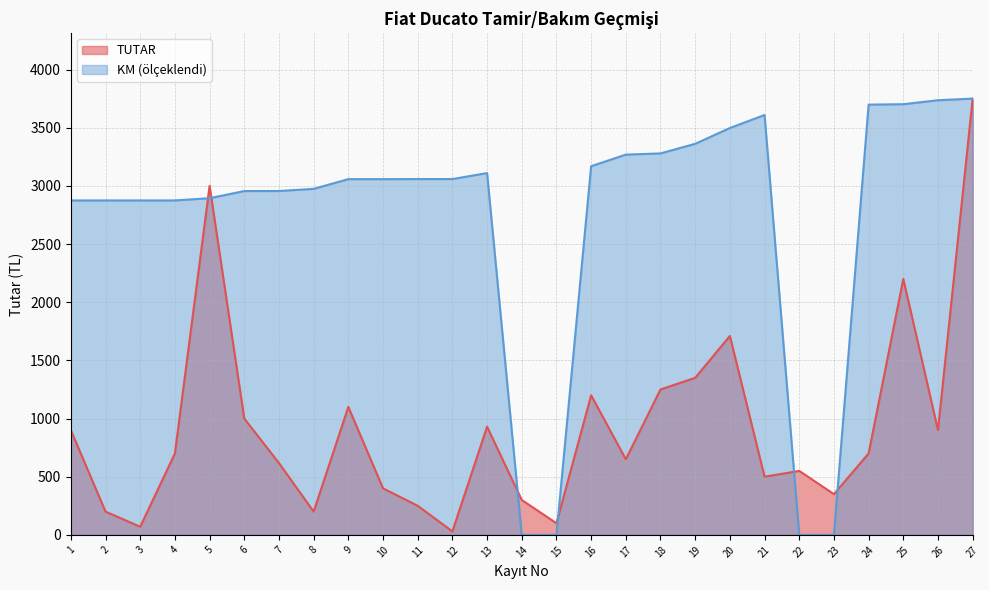

What is the value of the KM point at the 12th from the left?

3058.5